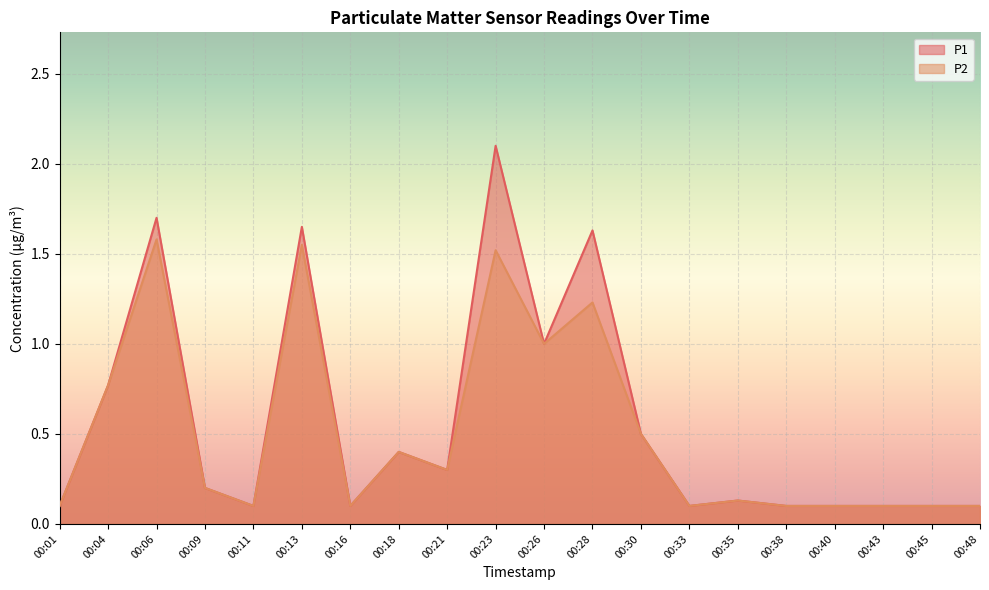

Is it true that P2 equals 0.1 at 00:38?

False